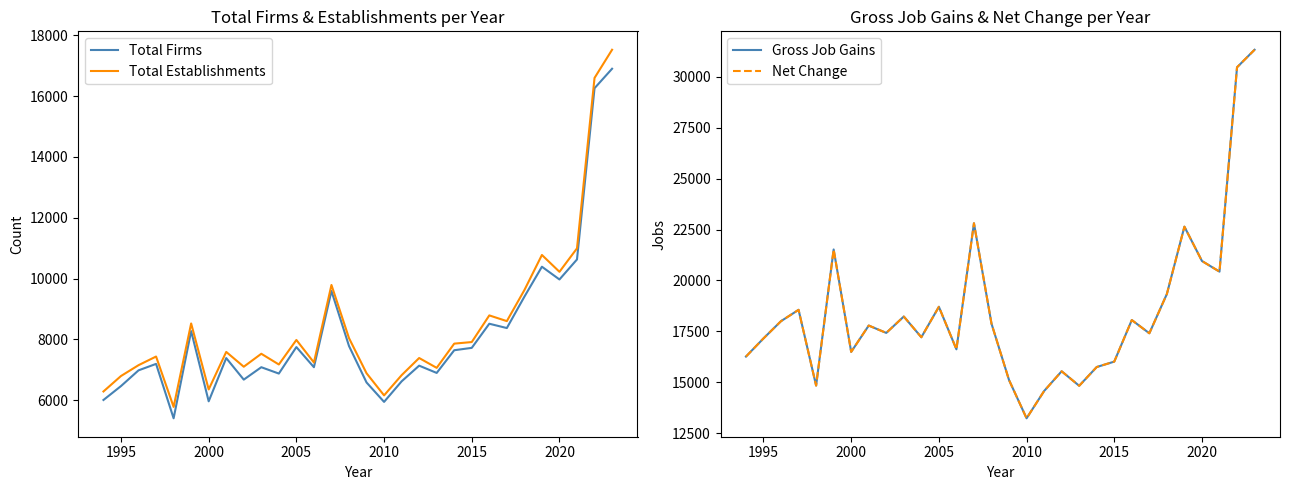

True or false: Total Establishments has more than 2 points higher than both neighbors.

True